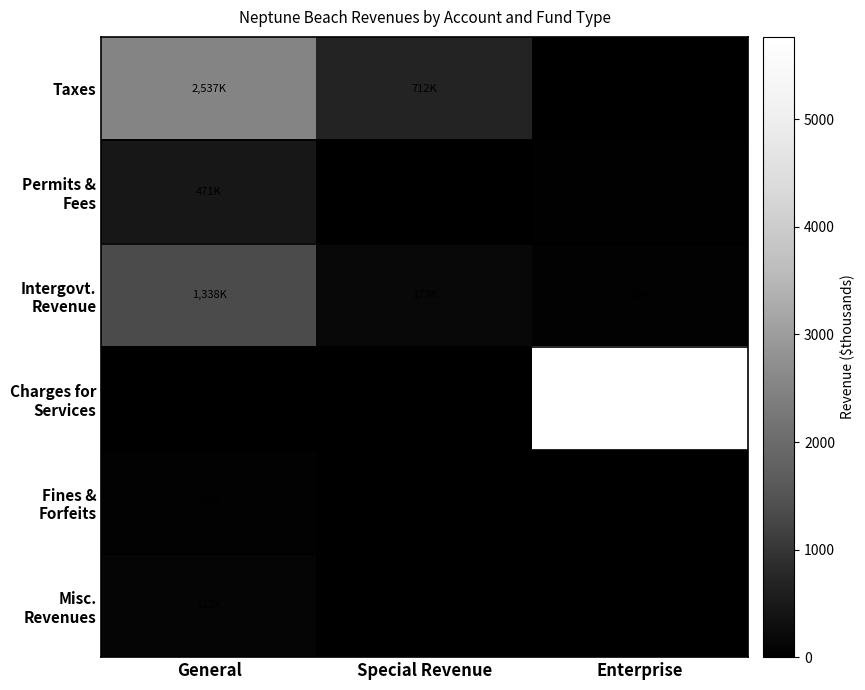

Count the number of categories in the chart.

3